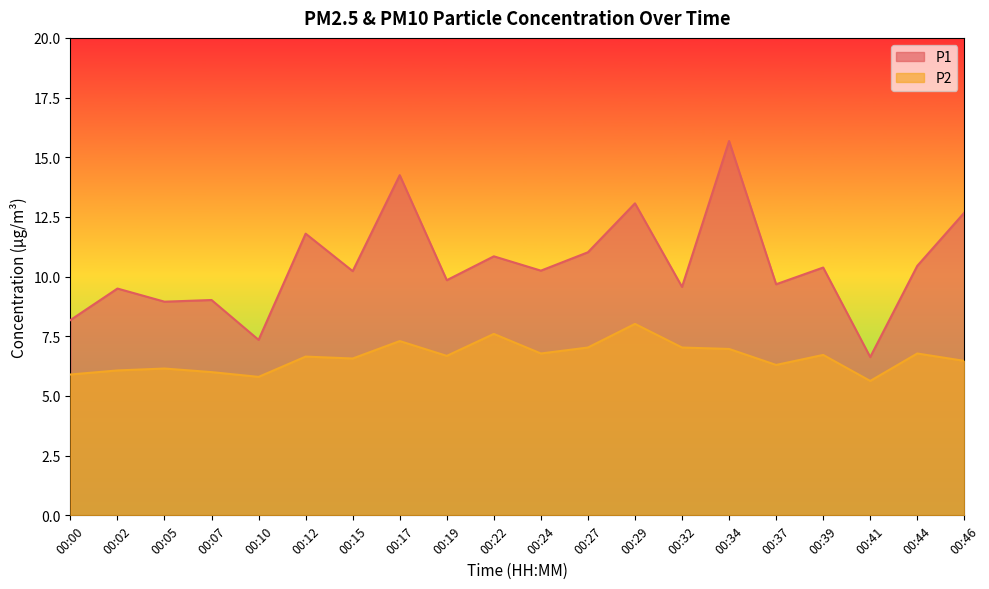

What is the value of the P2 point at the 10th from the left?

7.6